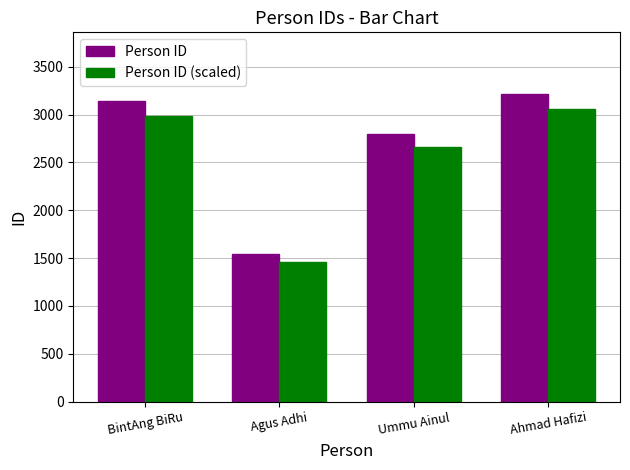

List the series in order of their peak value, highest first.

Person ID, Person ID (scaled)